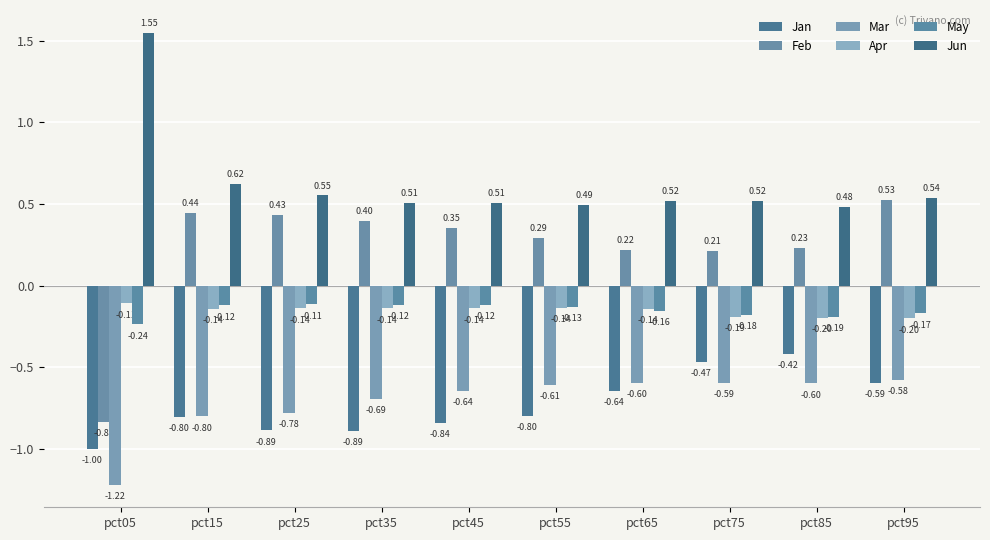

The Mar series shows -0.6 at pct75. True or false?

True